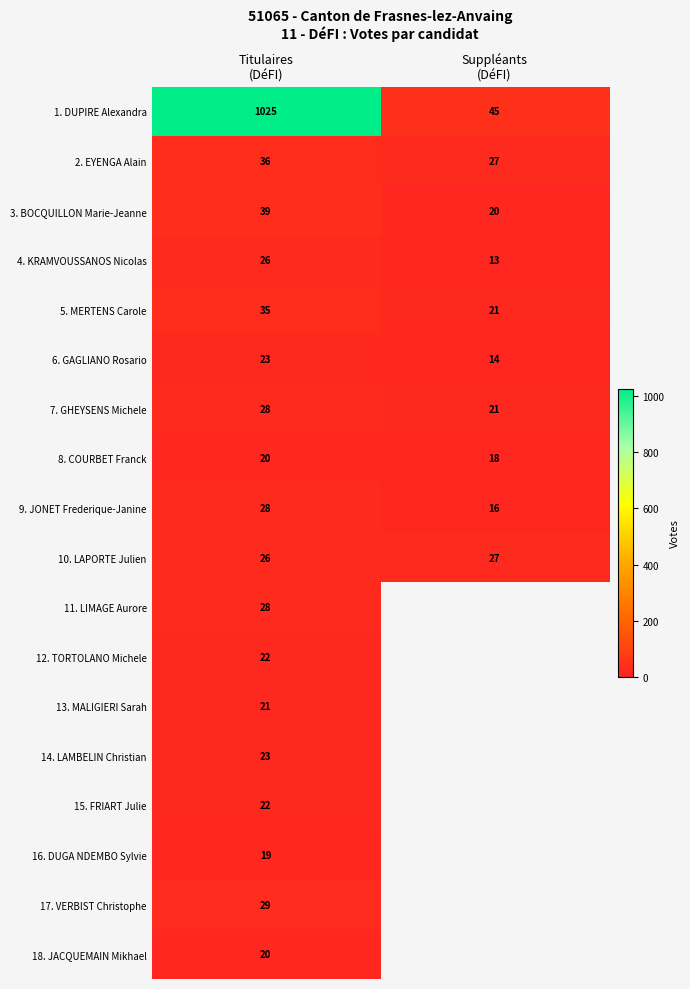

What is the lowest value of the 2. EYENGA Alain series?

27